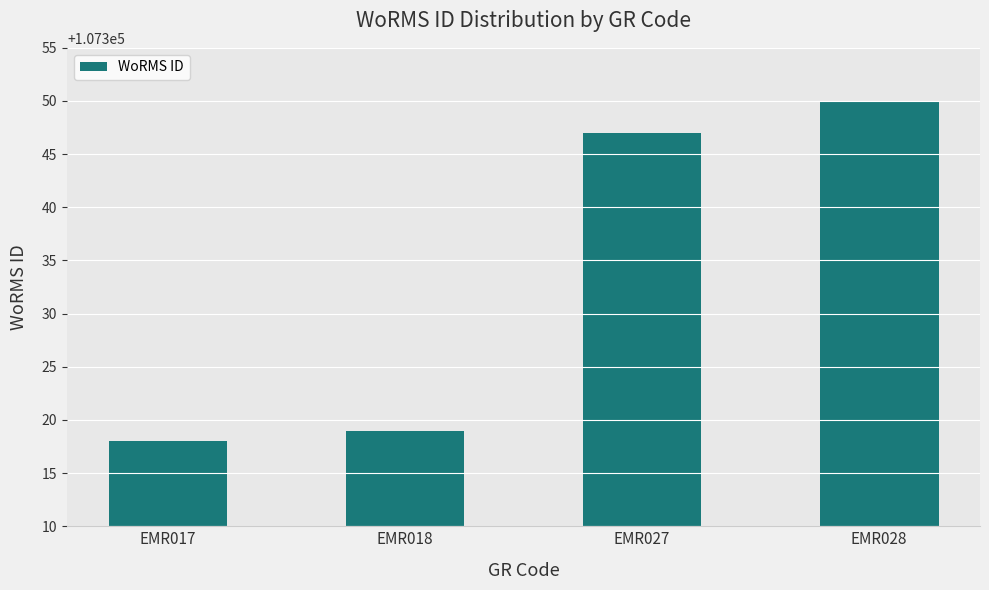

Rank the categories by value from lowest to highest.

EMR017, EMR018, EMR027, EMR028